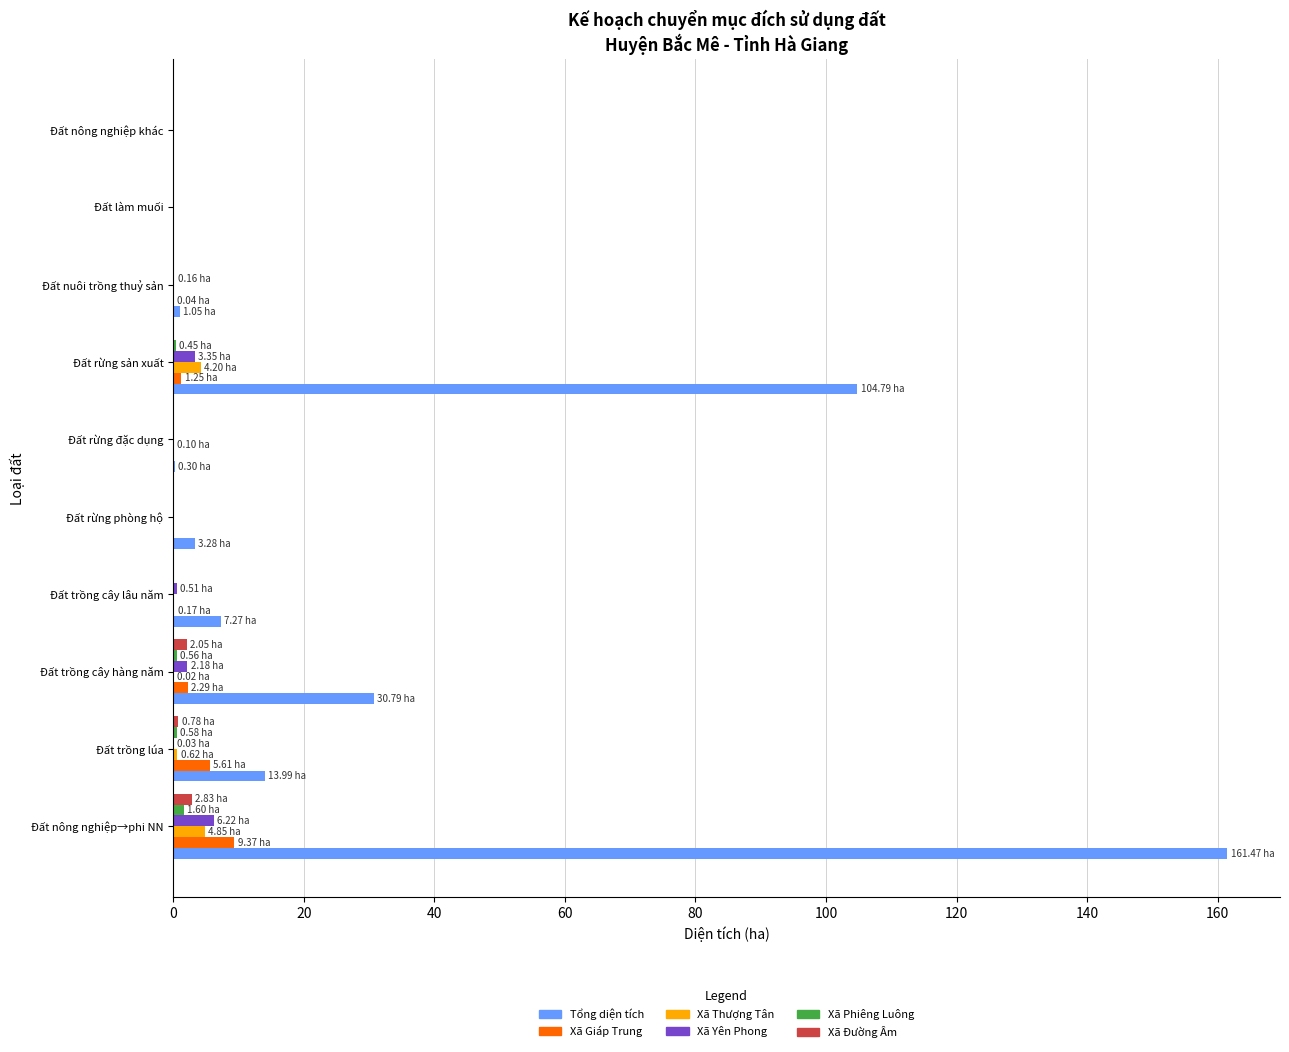

Which series has the largest total across all categories?

Tổng diện tích